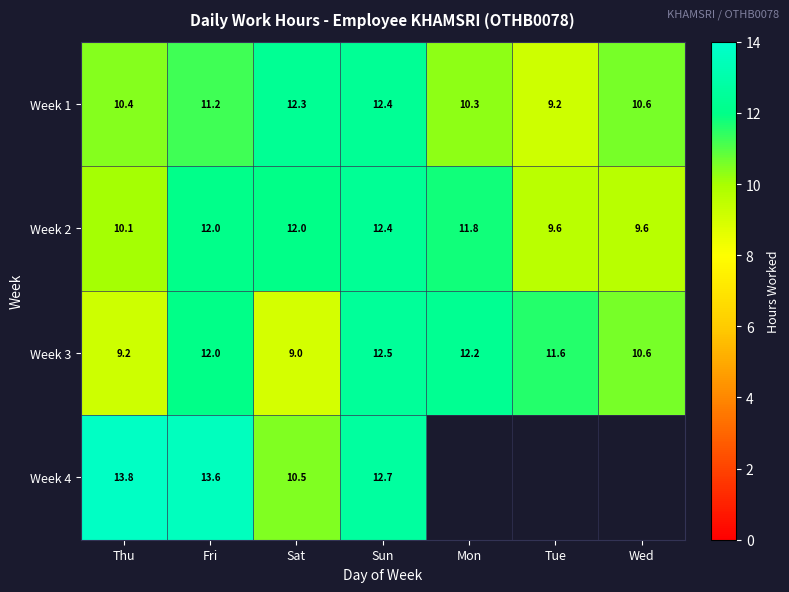

Is the value of Week 4 at Sat greater than the value of Week 3 at Sun?

No